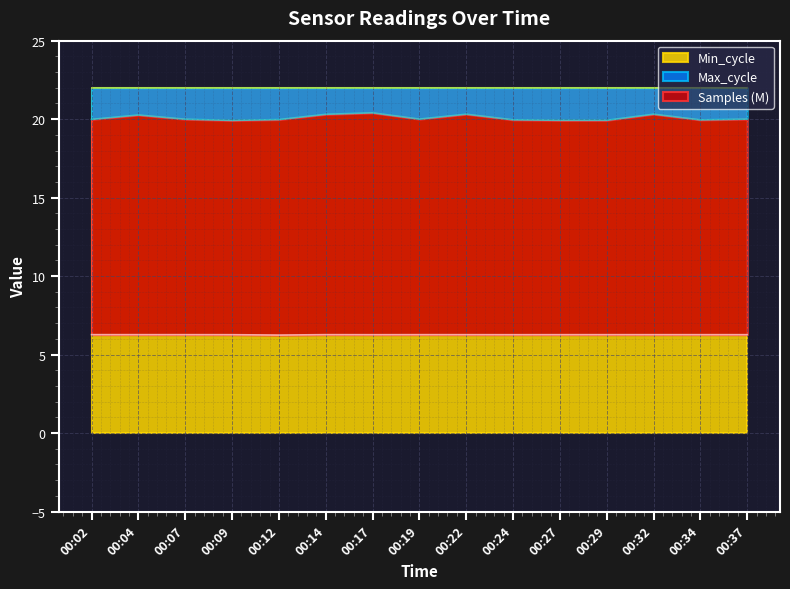

What is the lowest value of the Max_cycle series?

19.9